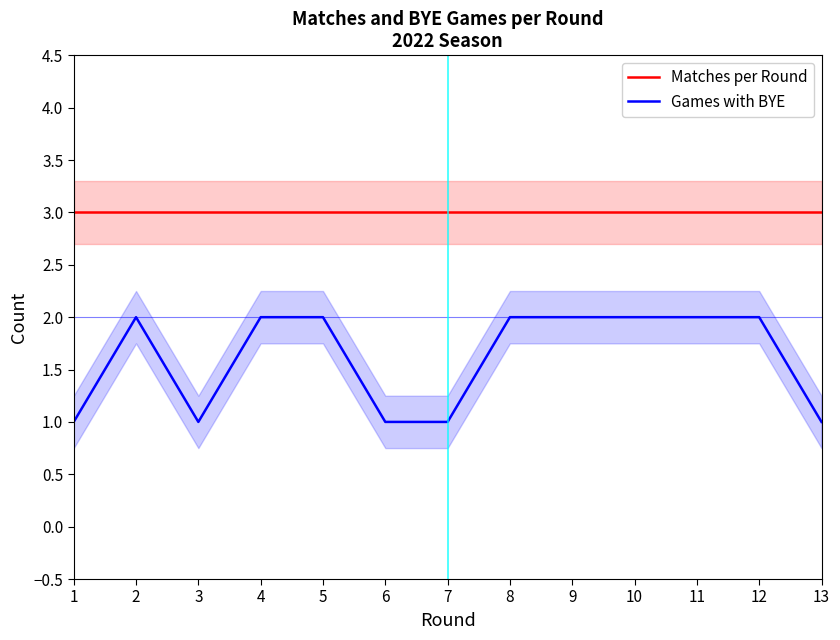

What is the value of the Games with BYE point at the 12th from the left?

2